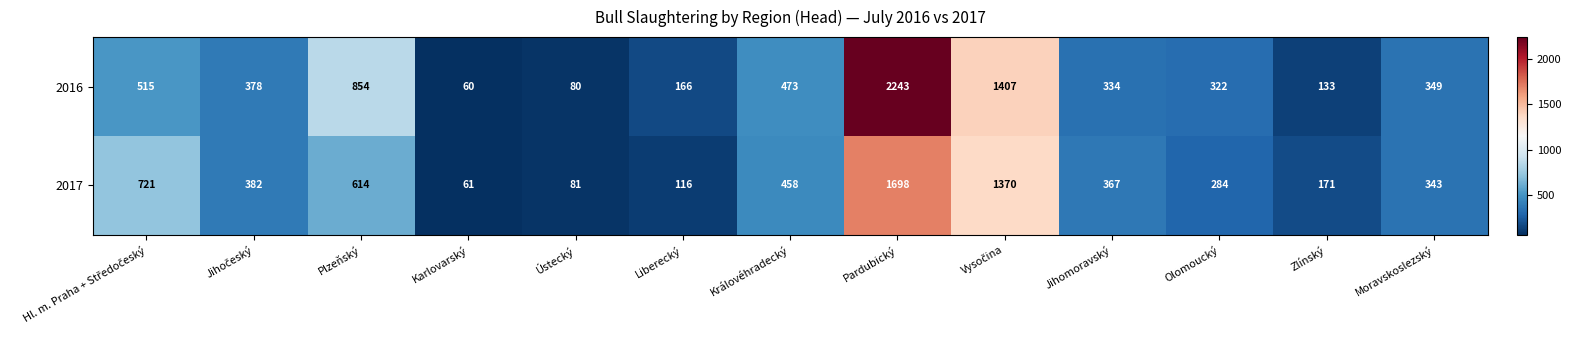

What is the difference between the maximum and minimum values in the 2017 series?

1637